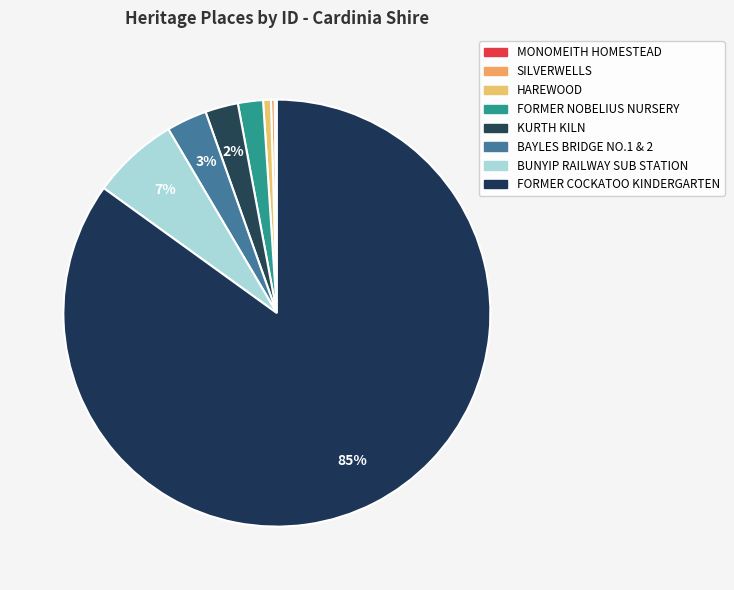

To the nearest percent, what is the combined percentage of FORMER COCKATOO KINDERGARTEN and SILVERWELLS?

85%